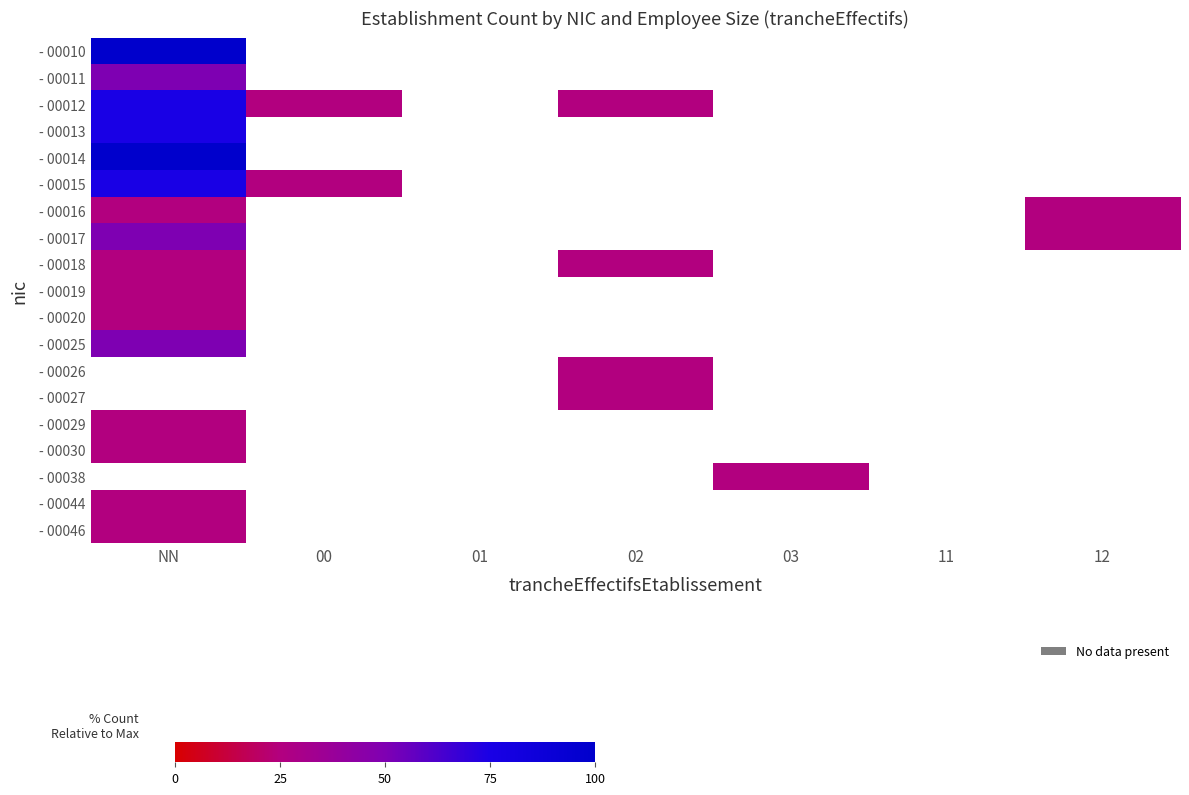

How many data points does each series have?

7